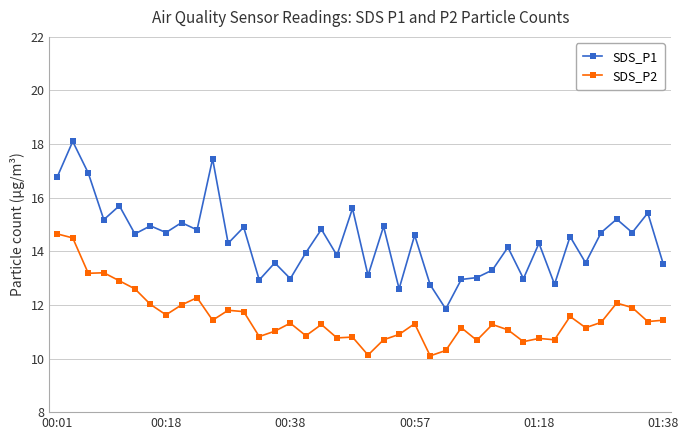

What is the value of the SDS_P2 point at the 16th from the left?

11.3